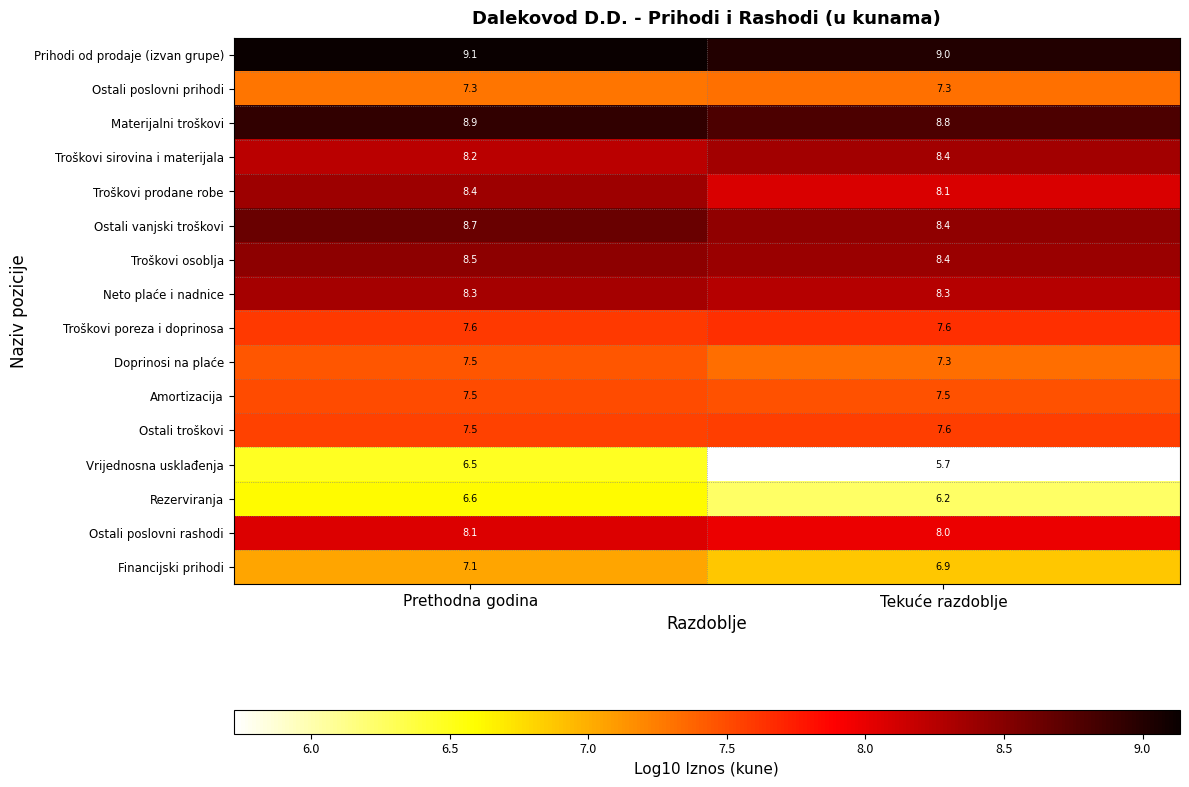

Which series has the largest range (max minus min)?

Vrijednosna usklađenja